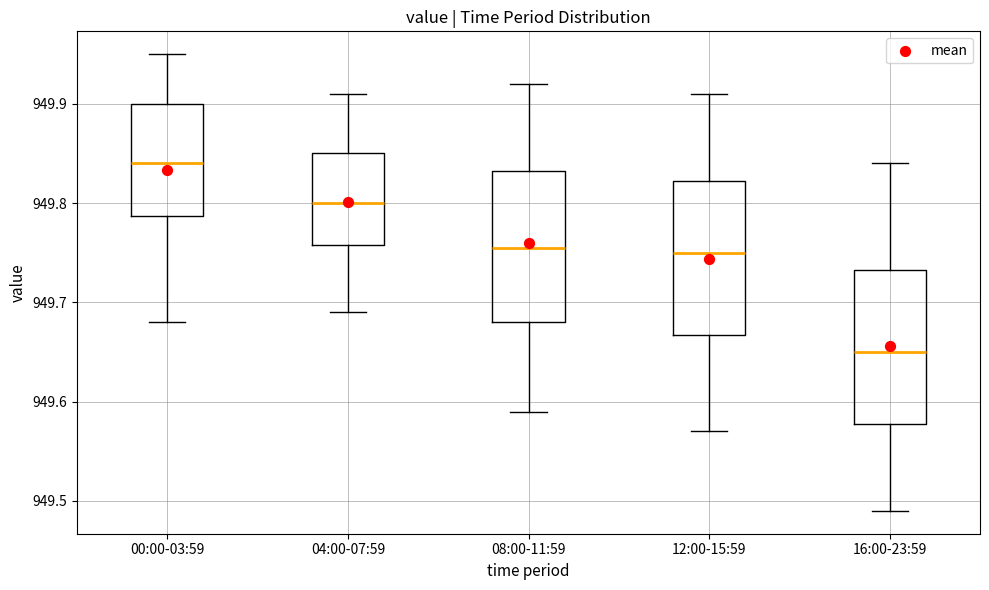

Which box has the lowest median line?

16:00-23:59